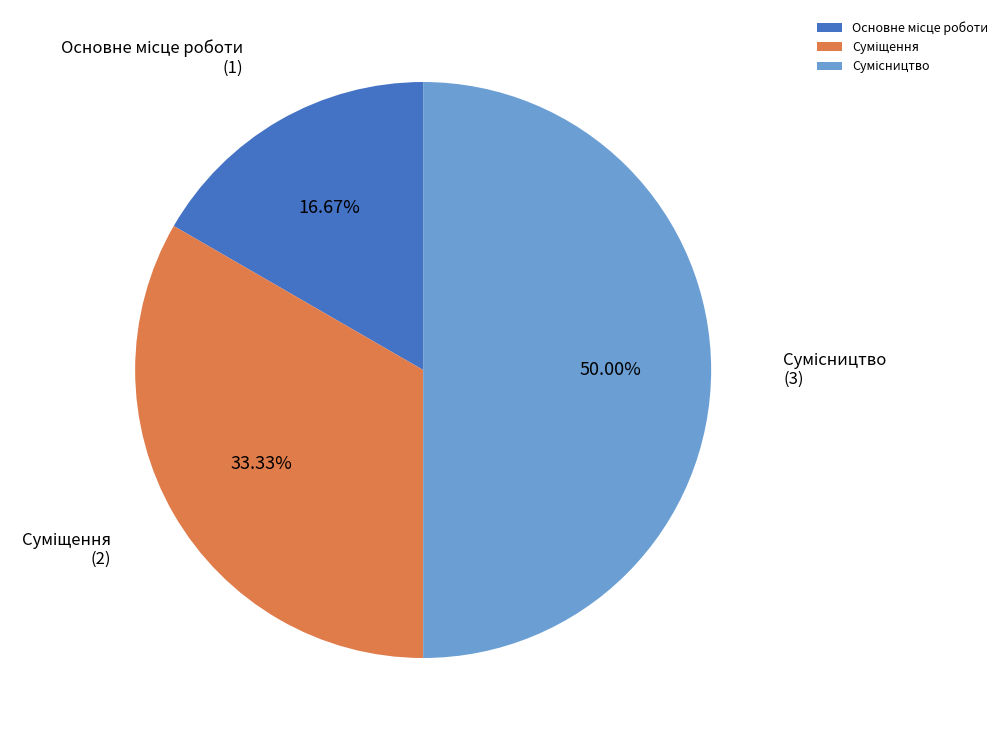

To the nearest percent, what is the combined percentage of Основне місце роботи and Сумісництво?

67%